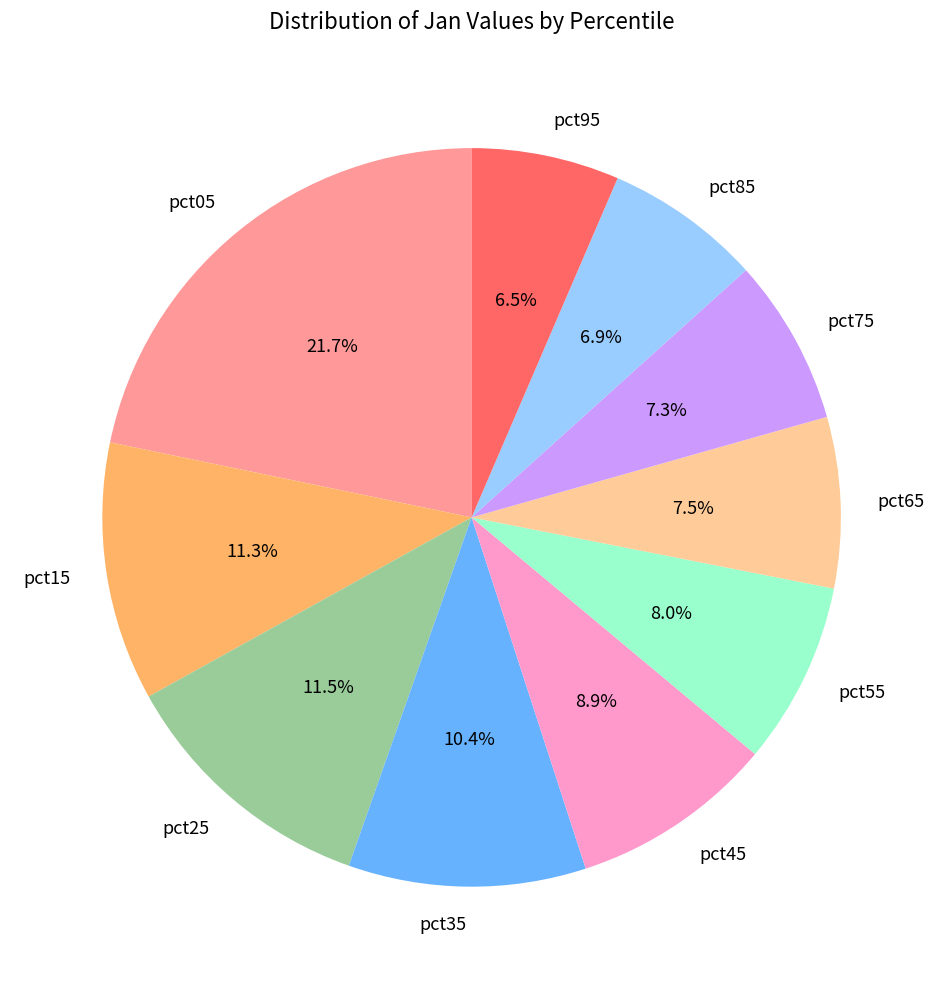

How many segments does this pie chart have?

10